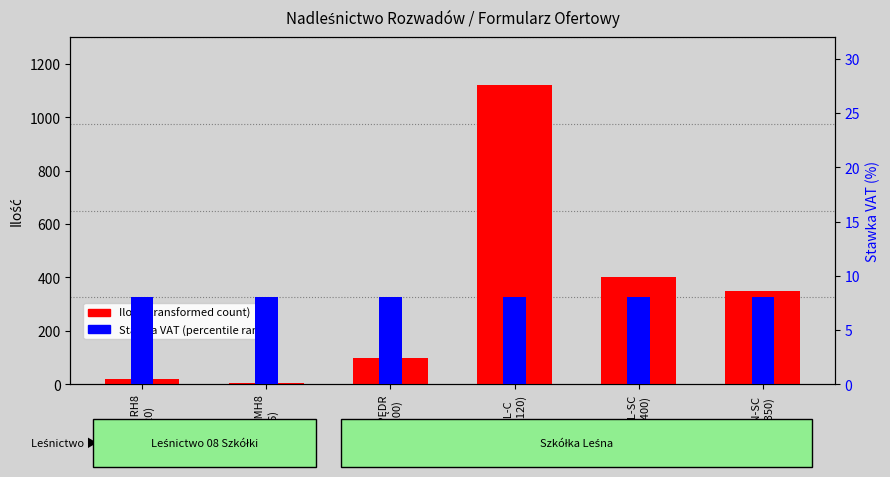

At which category does the chart reach its minimum across all series?

GODZ MH8
(H,6)